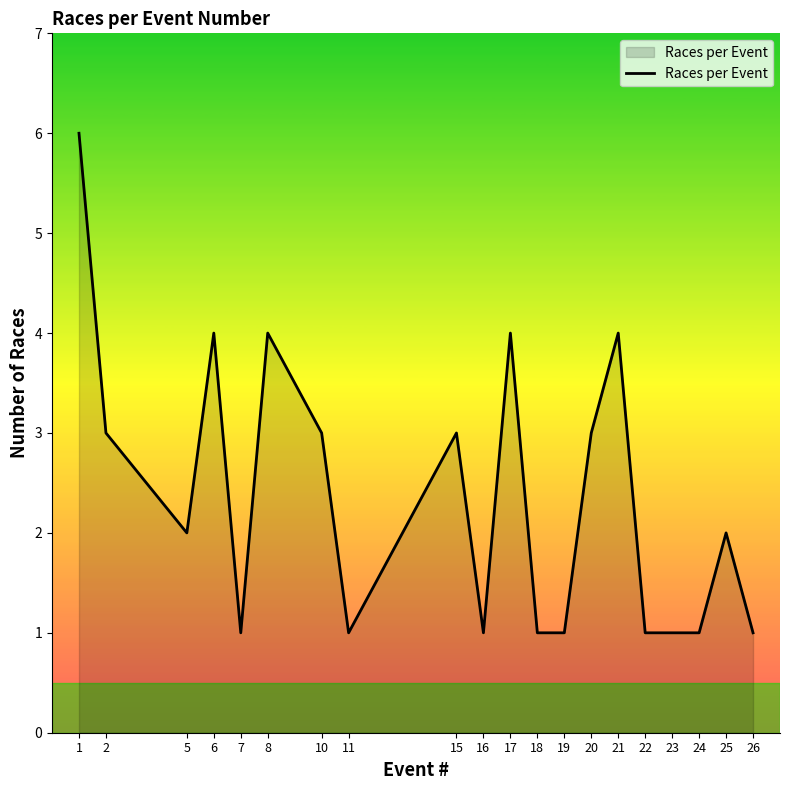

Reading left to right, list all the values displayed in this chart.

1=6	2=3	5=2	6=4	7=1	8=4	10=3	11=1	15=3	16=1	17=4	18=1	19=1	20=3	21=4	22=1	23=1	24=1	25=2	26=1